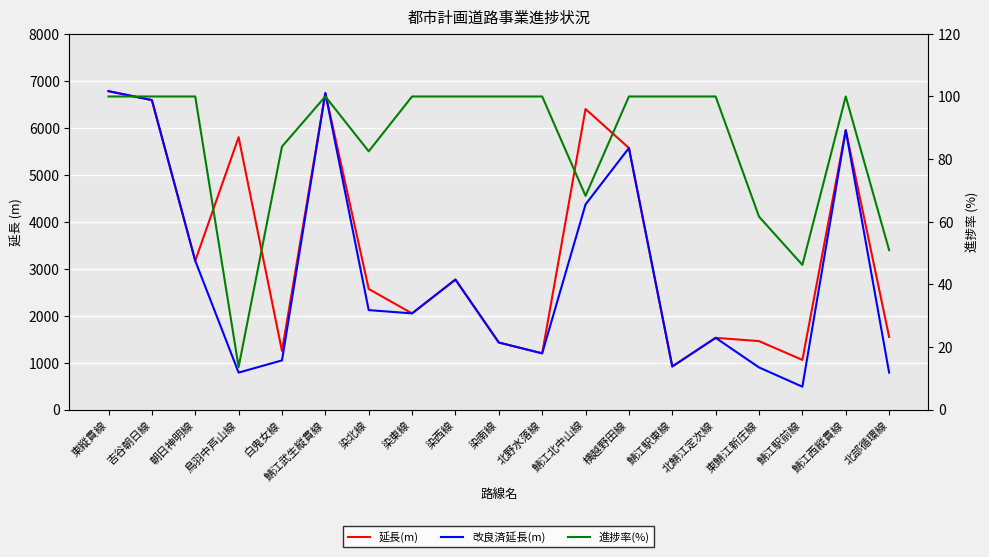

Rank the series by their average value, from highest to lowest.

延長(m), 改良済延長(m), 進捗率(%)